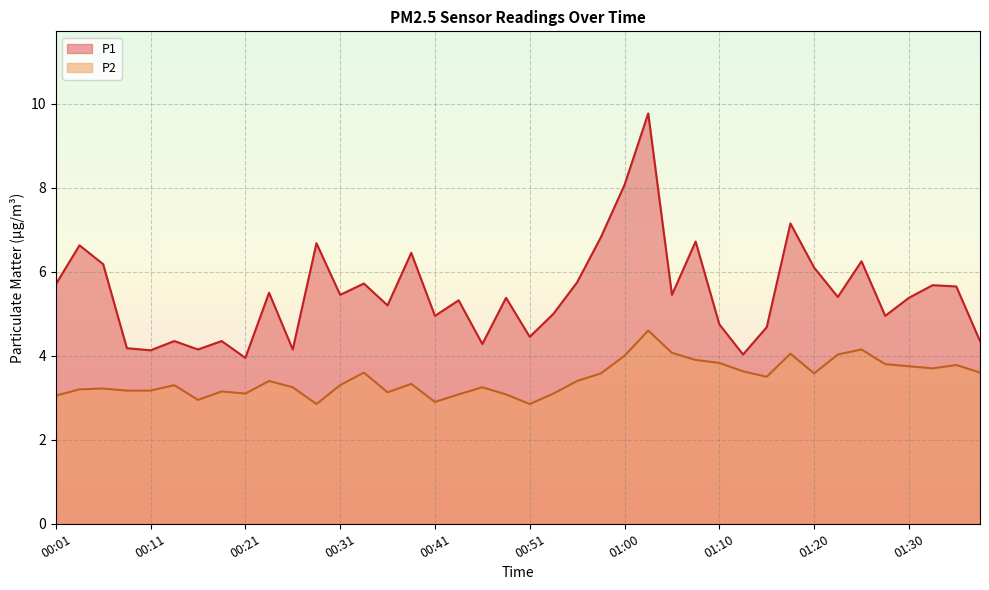

In P1, how many points are lower than both neighbors (excluding endpoints)?

13